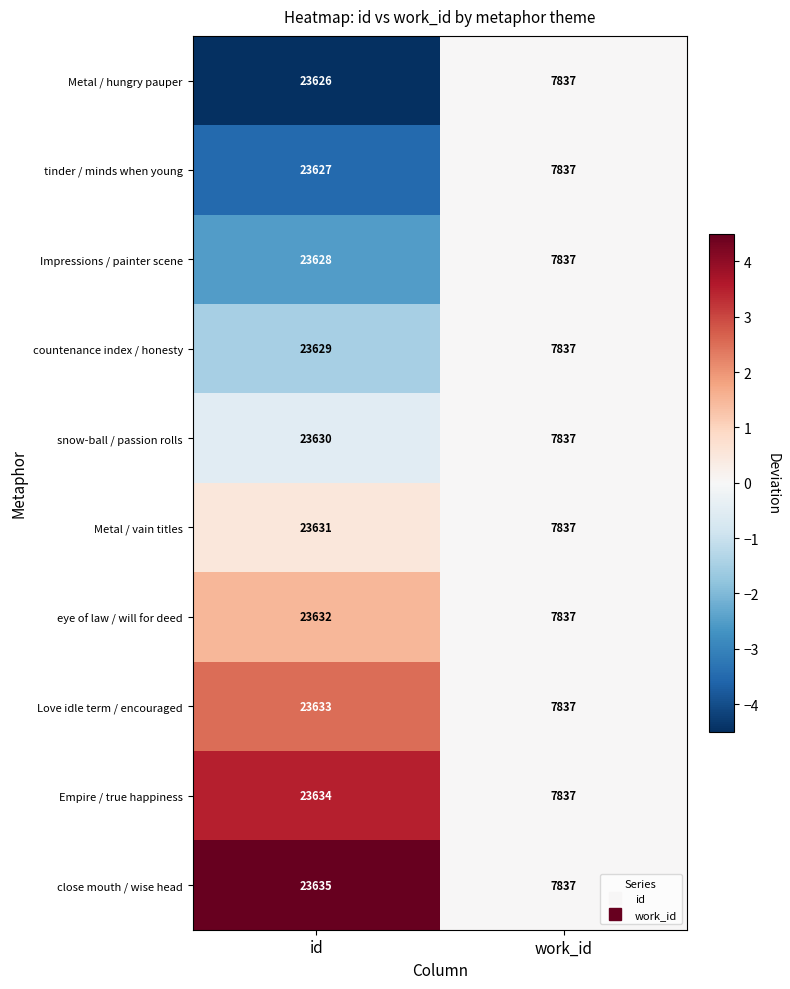

Which series has the largest total across all categories?

close mouth / wise head